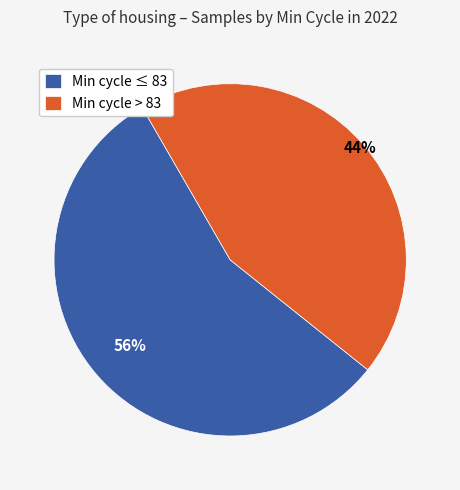

Do Min cycle ≤ 83 and Min cycle > 83 together represent more than half of the pie?

Yes